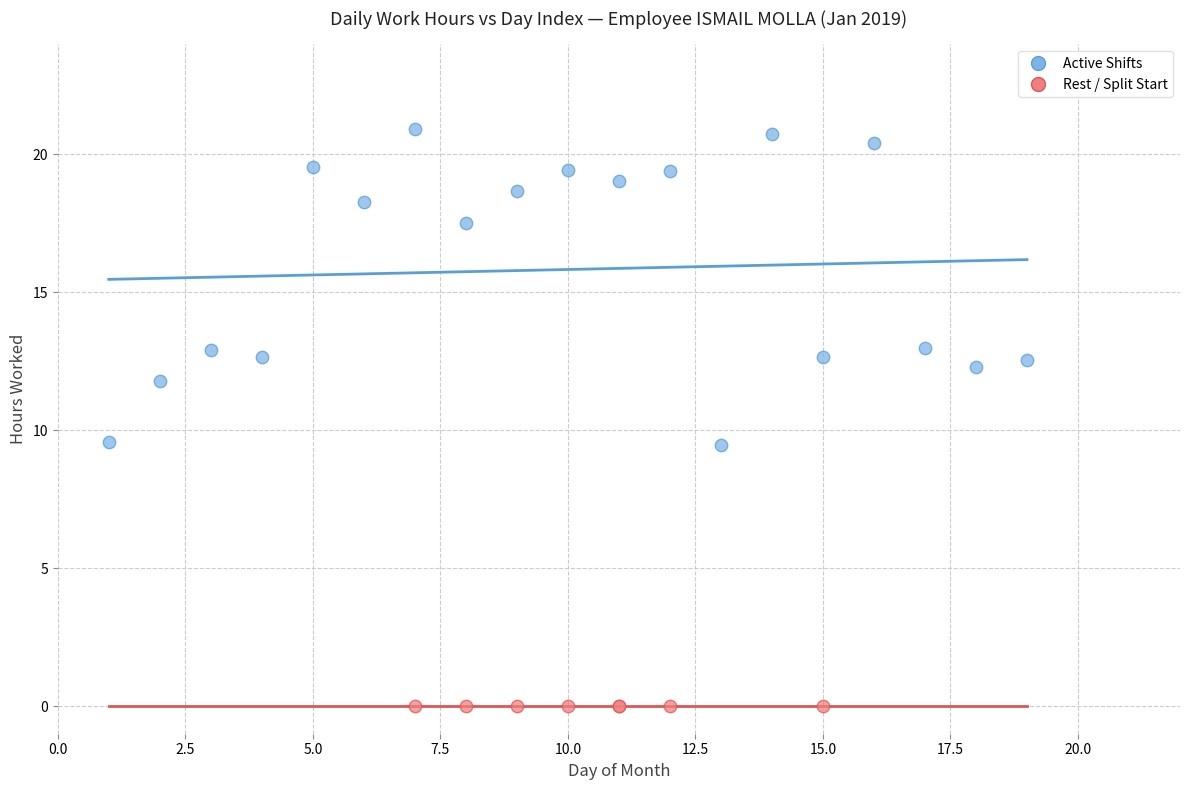

What are all the series names shown in the legend?

Active Shifts, Rest / Split Start